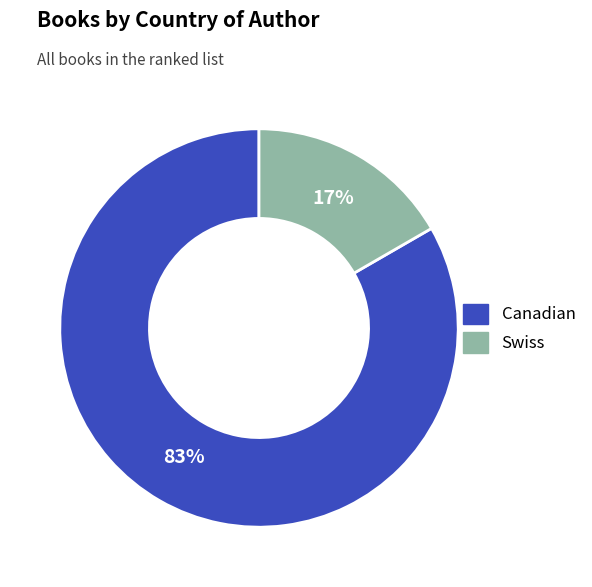

Which slice is the smallest?

Swiss